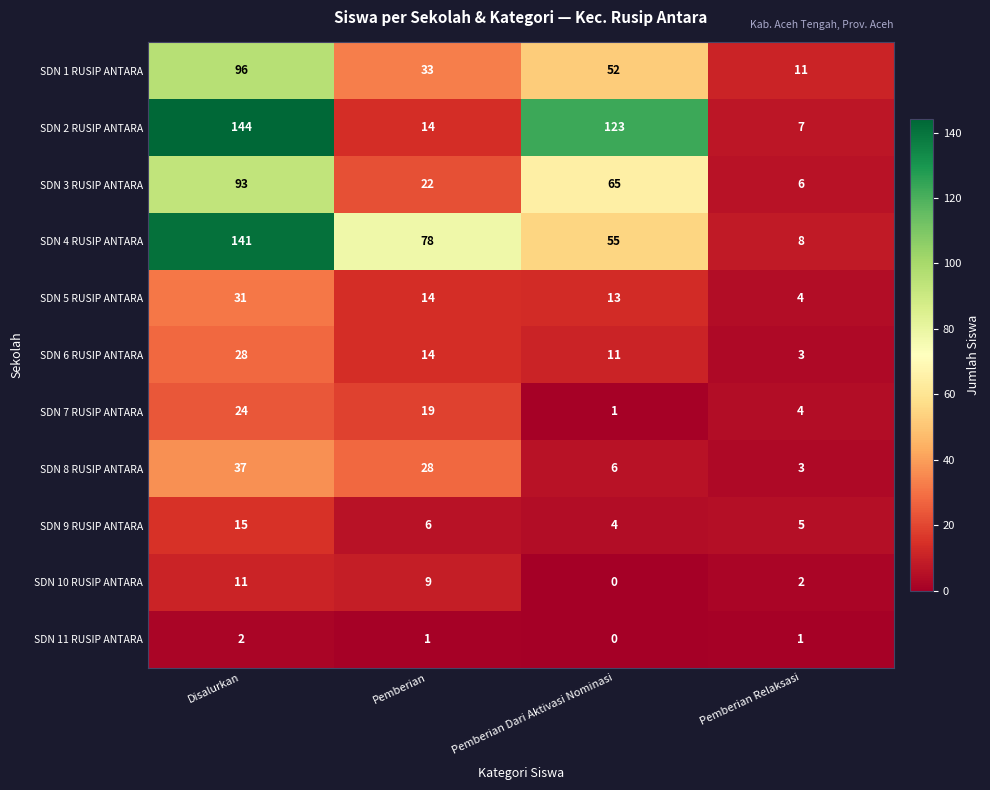

How many SDN 6 RUSIP ANTARA values are between 11 and 28?

3